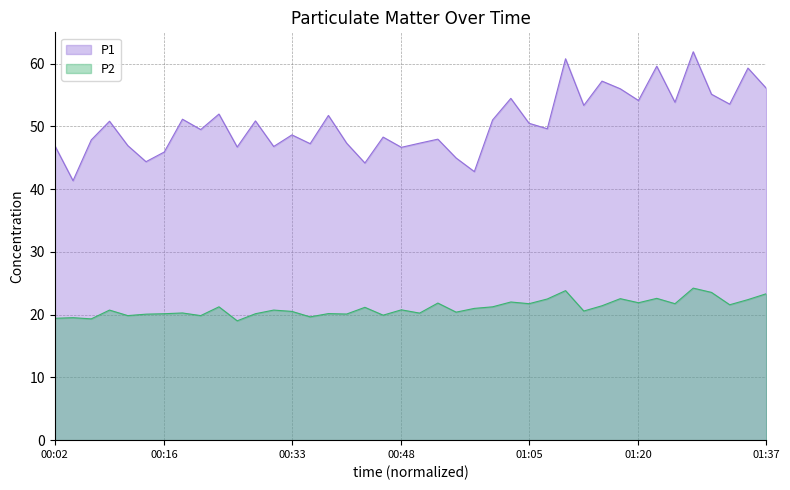

The P1 series shows 79.1 at 00:21. True or false?

False